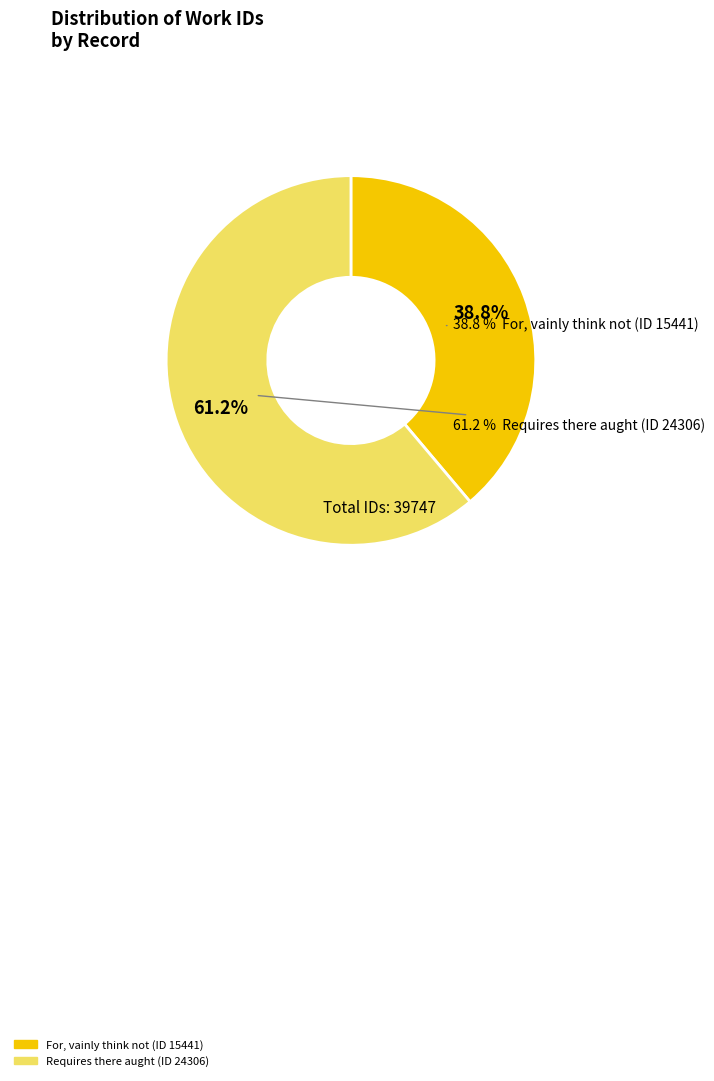

What percentage do For, vainly think not (ID 15441) and Requires there aught (ID 24306) together represent?

100.0%